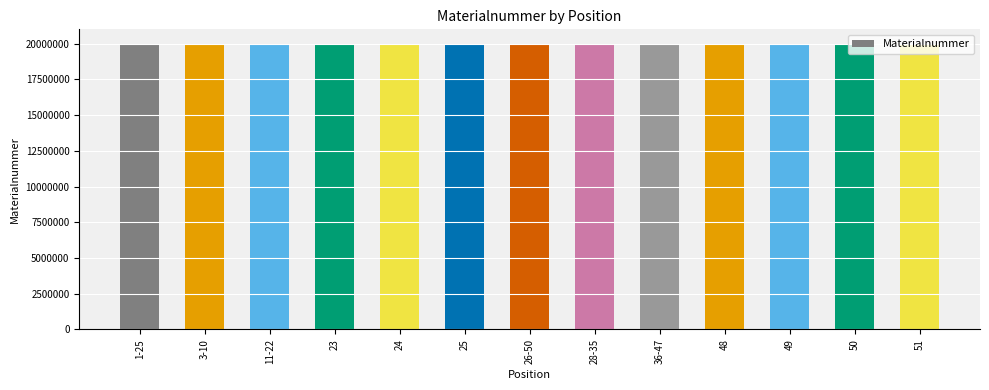

What is the ratio of the value at 11-22 to the value at 48?

1.0